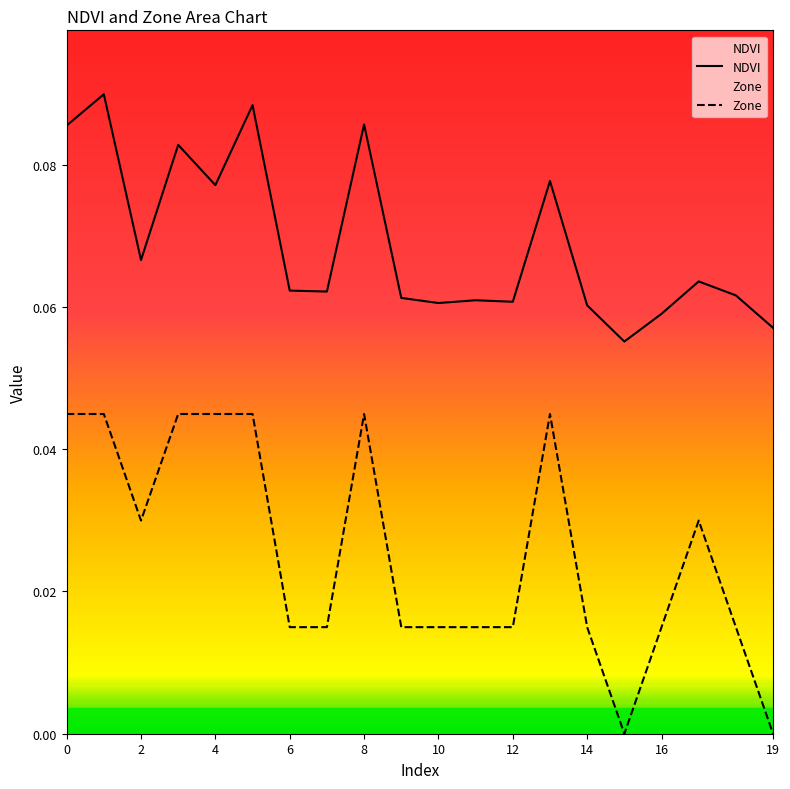

True or false: NDVI and Zone cross at least once.

False